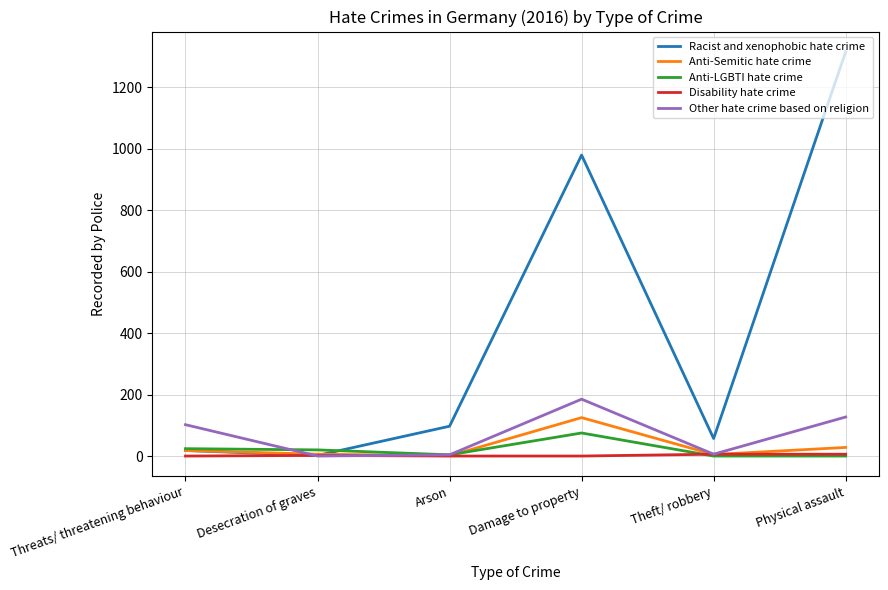

In Anti-Semitic hate crime, how many points are lower than both neighbors (excluding endpoints)?

2